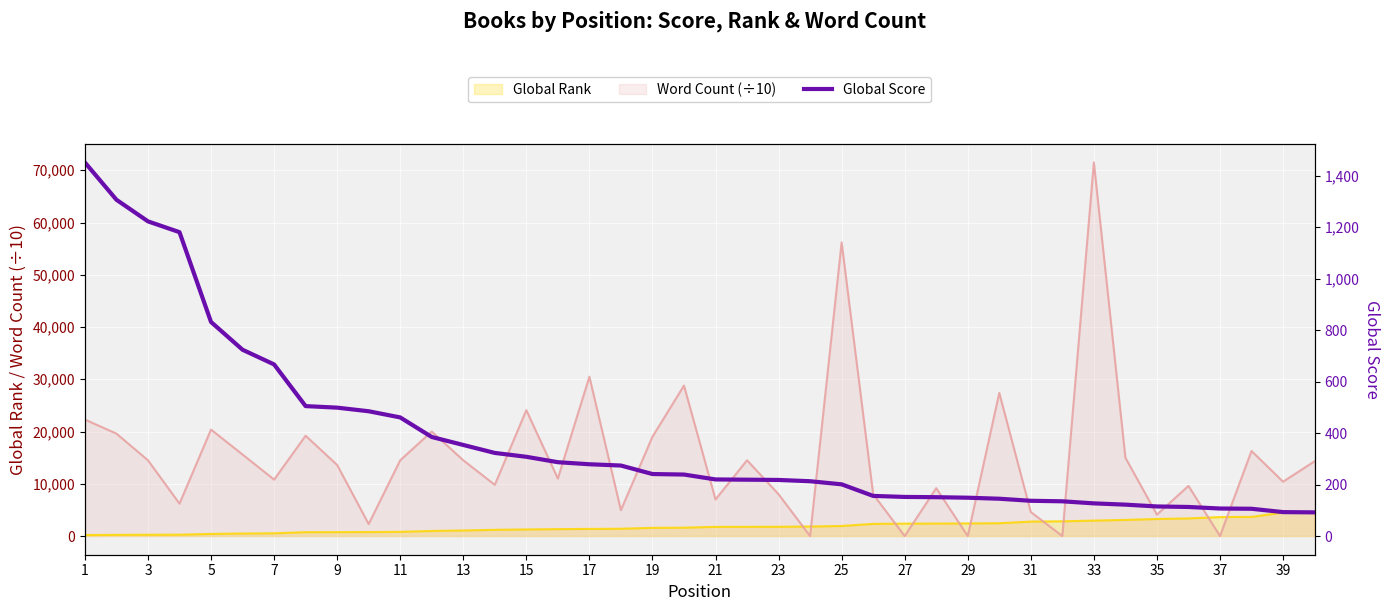

Does the chart display data point markers on the line(s)?

No